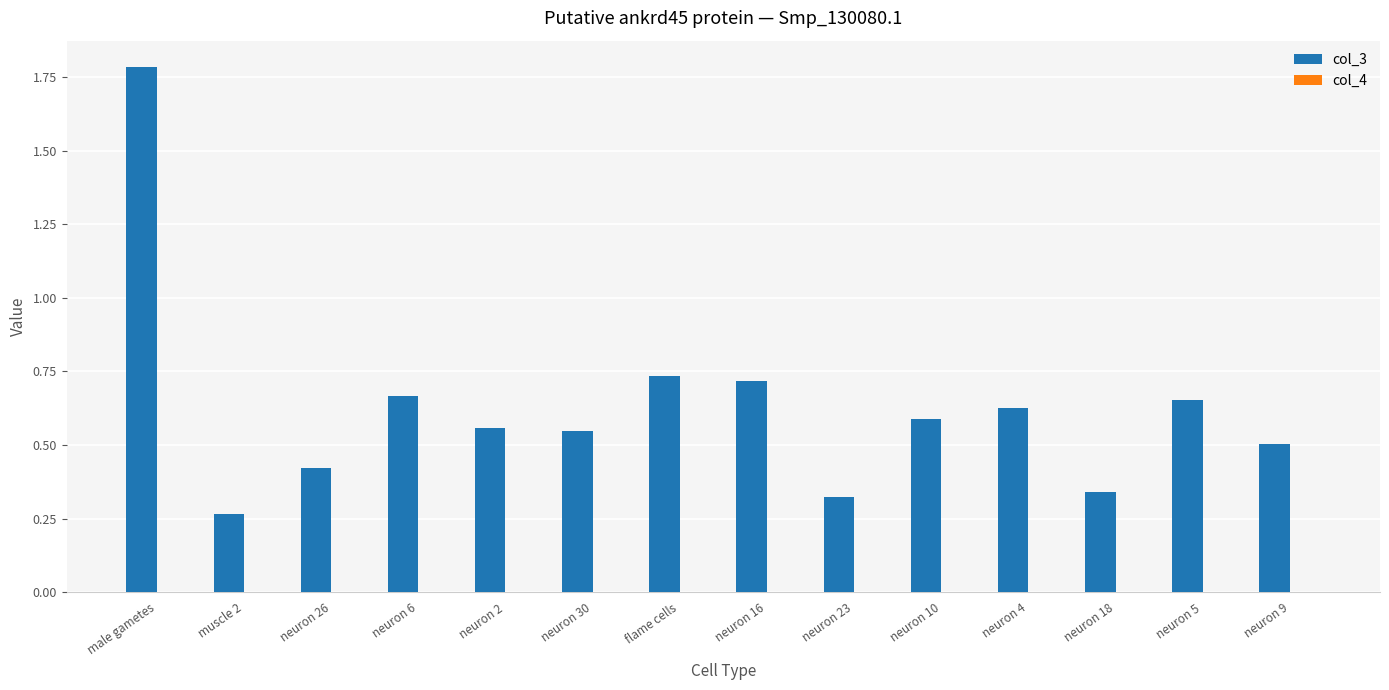

The value of col_3 at flame cells is 1.0. True or false?

False